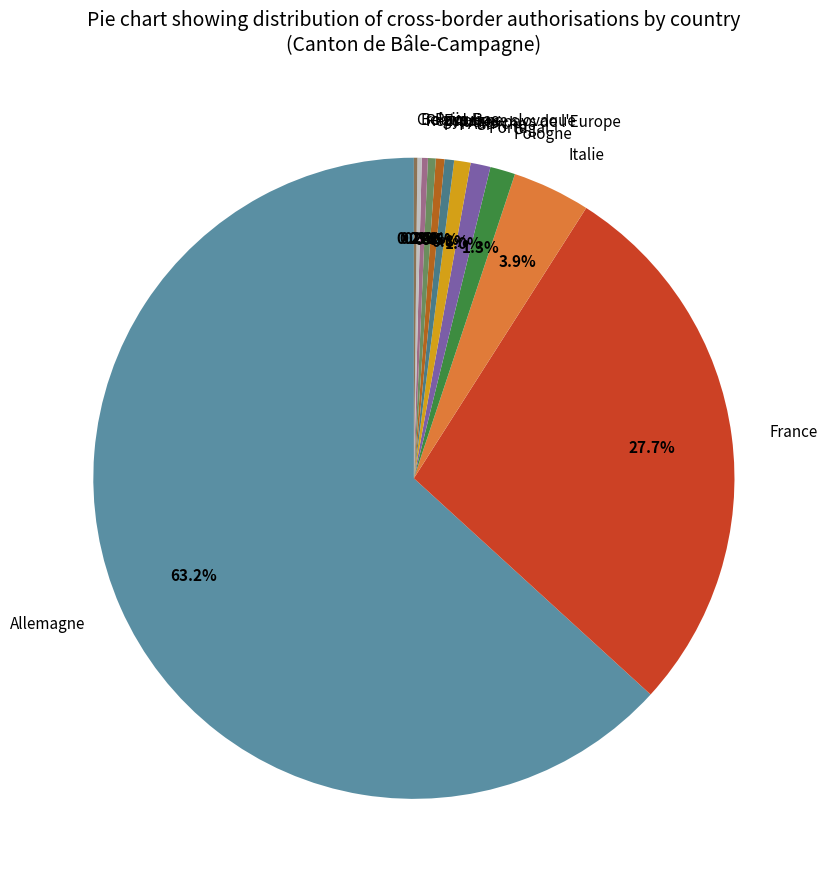

Is it true that Pologne is 10% of the pie?

False